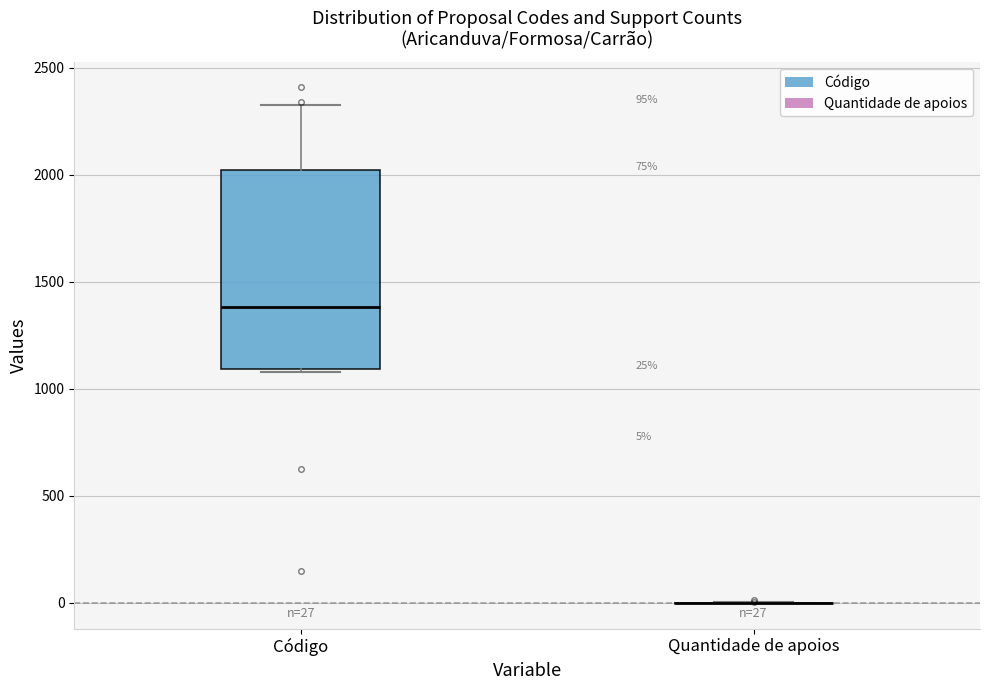

Comparing the boxes themselves (not the whiskers), which one is the tallest?

Código